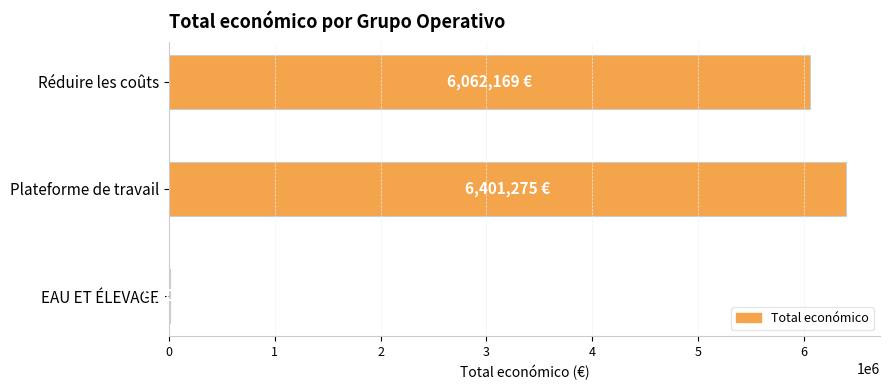

What value does the data have at Plateforme de travail?

6401275